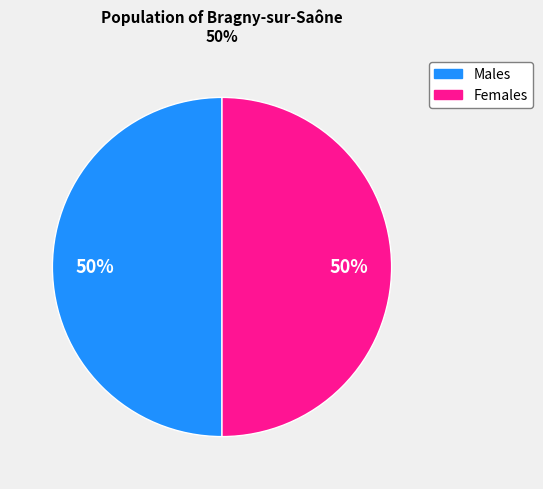

To the nearest percent, what is the average slice percentage?

50%